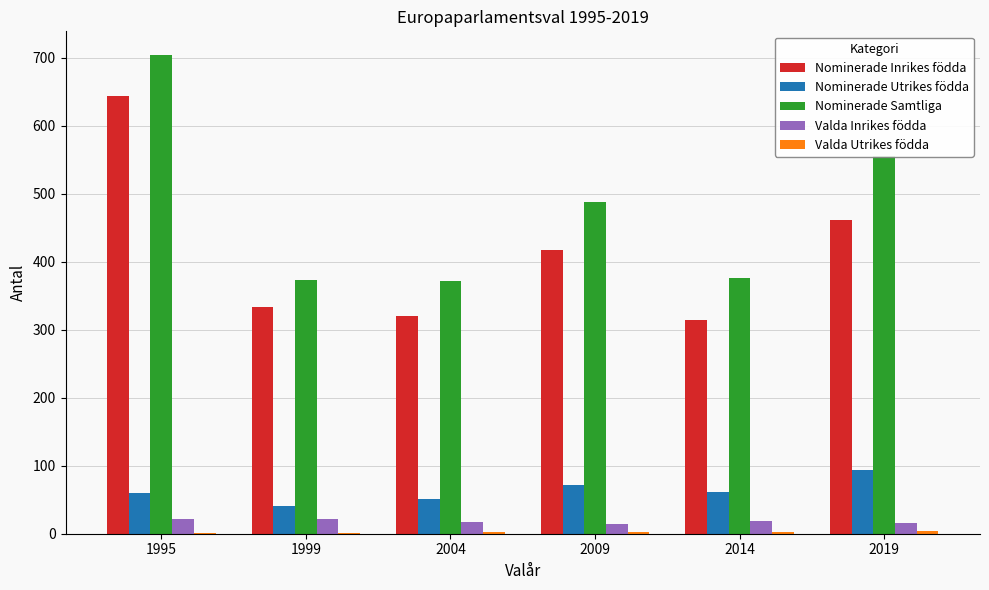

True or false: Nominerade Samtliga has a value of 324 at 1995.

False